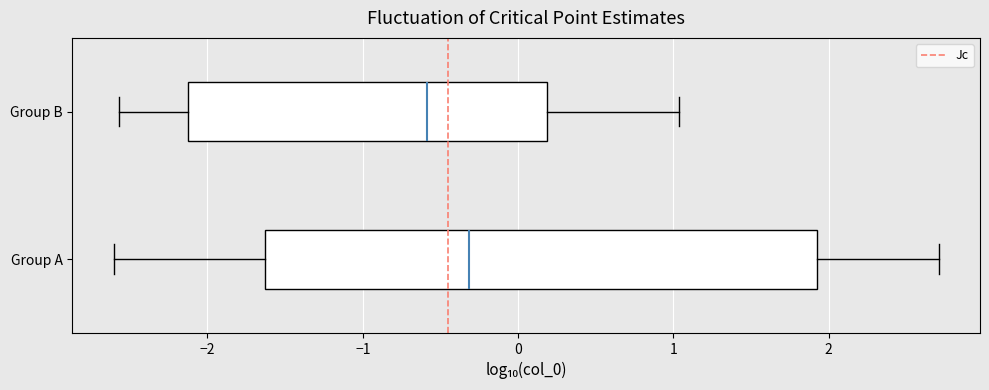

Which box is the widest, from its left edge to its right edge?

Group A